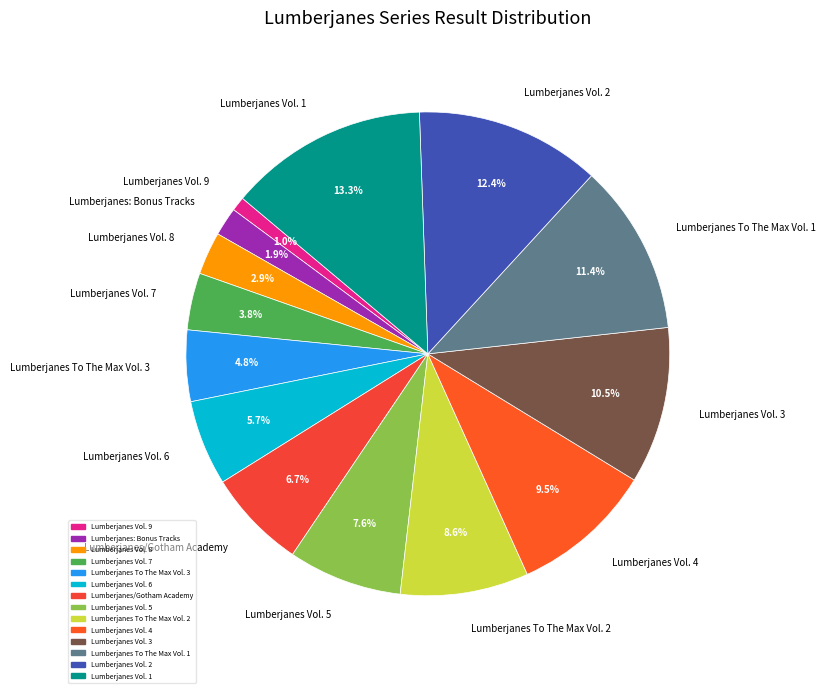

Combined, do Lumberjanes To The Max Vol. 2 and Lumberjanes Vol. 3 account for over 50%?

No